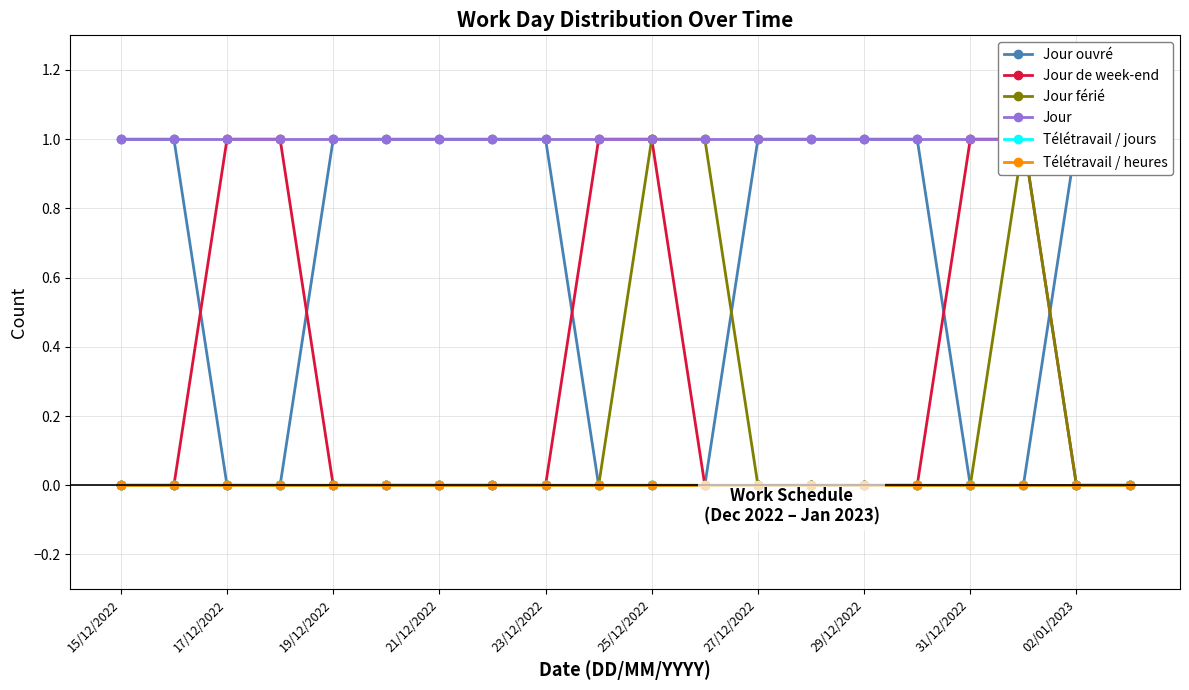

Which series has the widest spread of values?

Jour ouvré